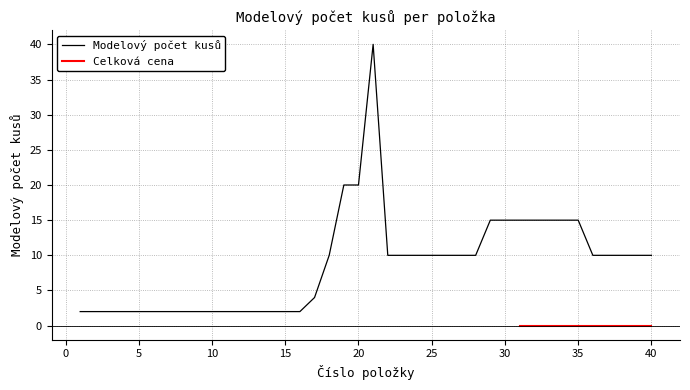

What is the change in value from 21 to 22?

-30